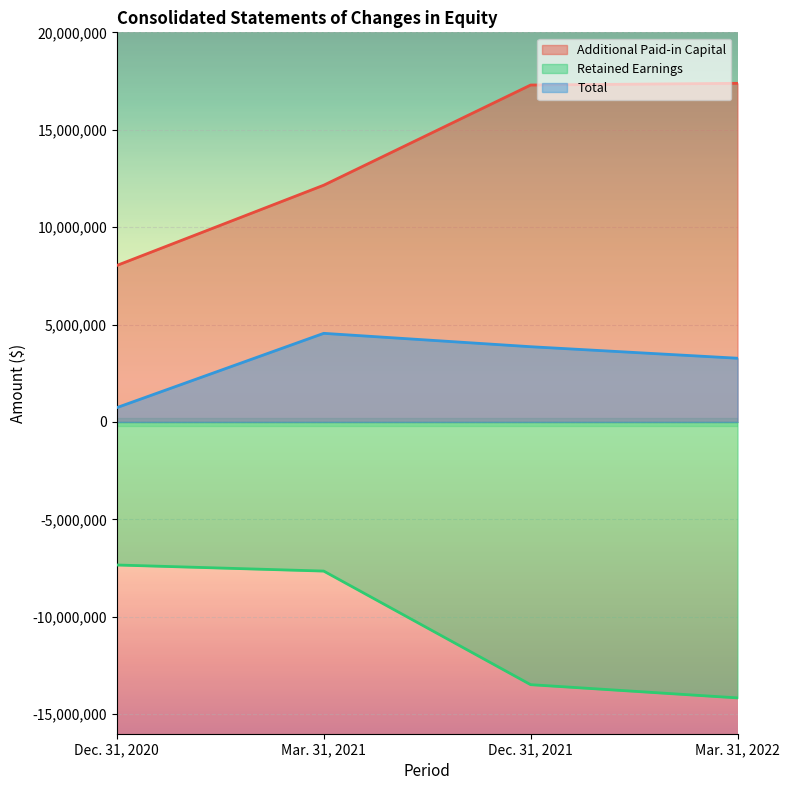

Where is Additional Paid-in Capital nearest to the value 12708267?

Mar. 31, 2021